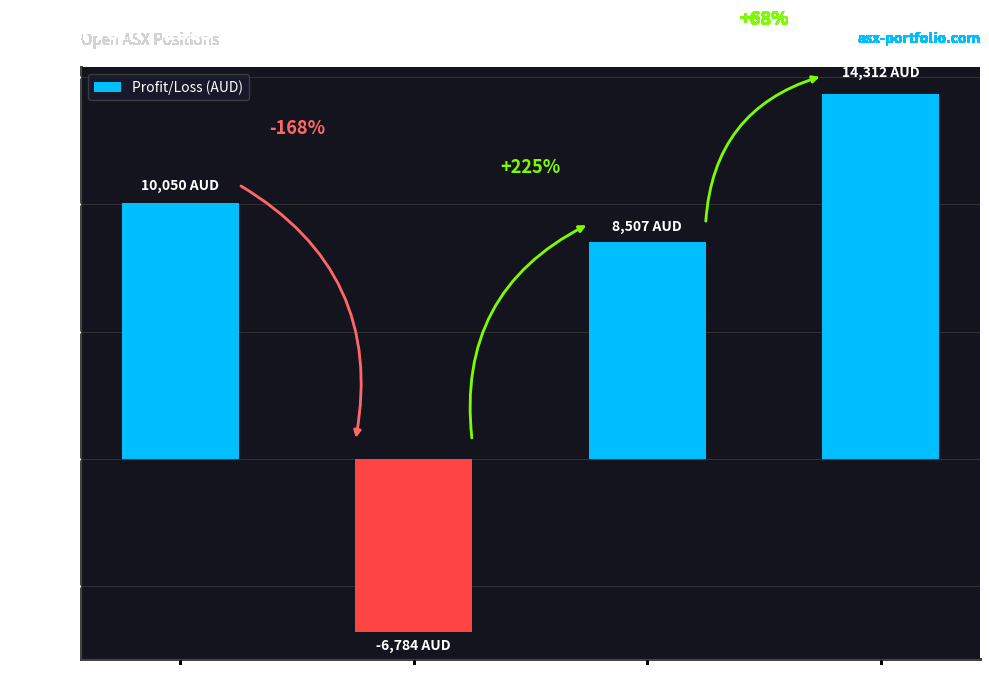

What is the value of the 2nd bar from the left?

-6784.0